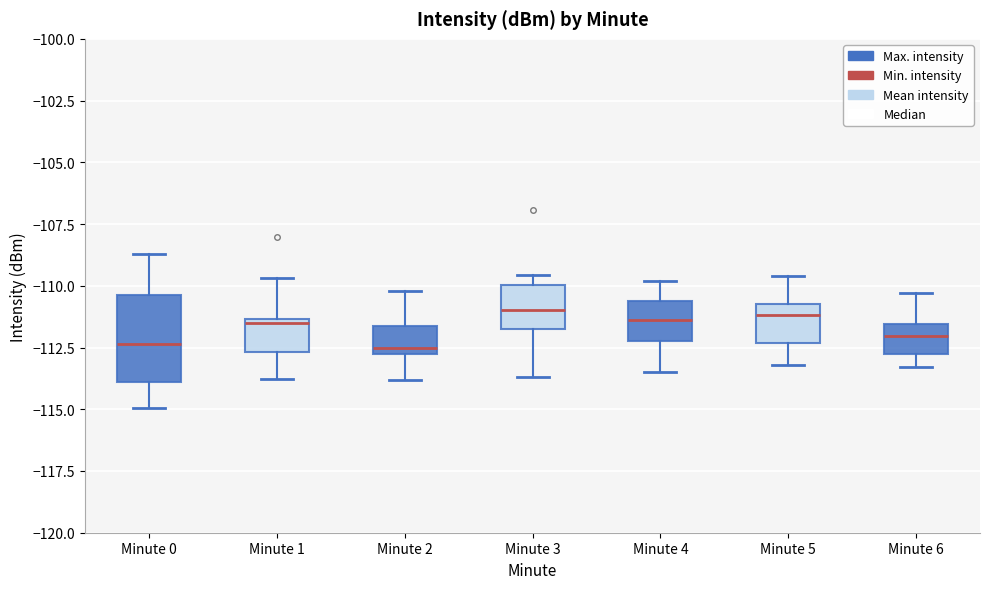

Which box is the tallest, from its lower edge to its upper edge?

Minute 0